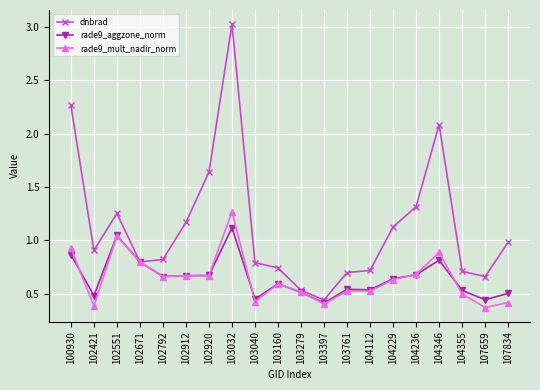

What is the value of the dnbrad point at the 17th from the left?

2.1